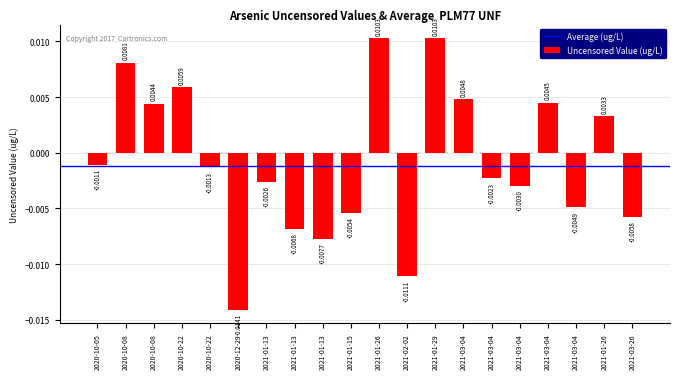

How many values exceed 0?

8